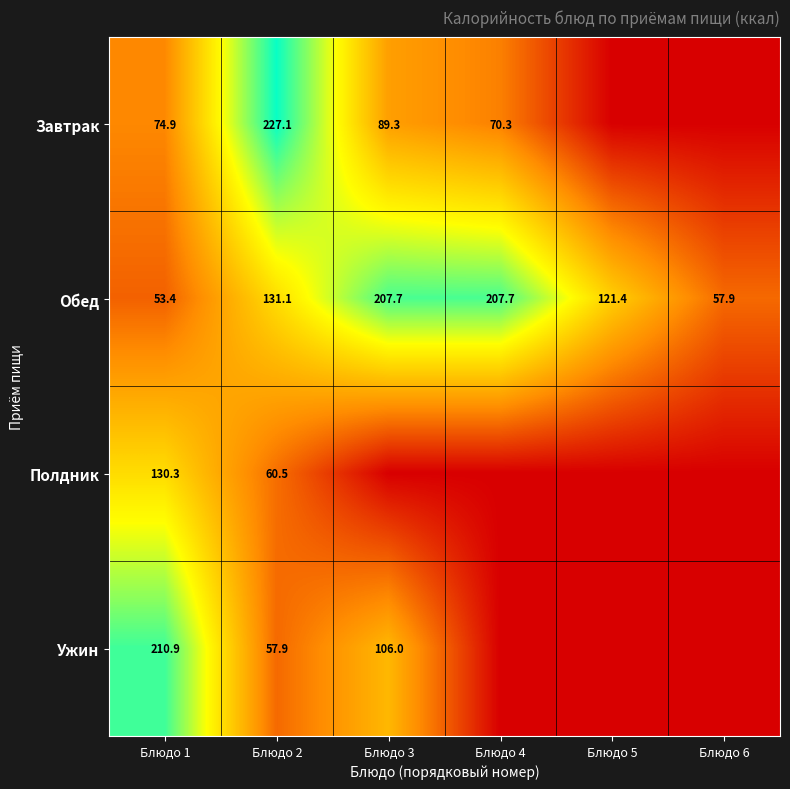

True or false: Полдник has a value of 64.2 at Блюдо 1.

False